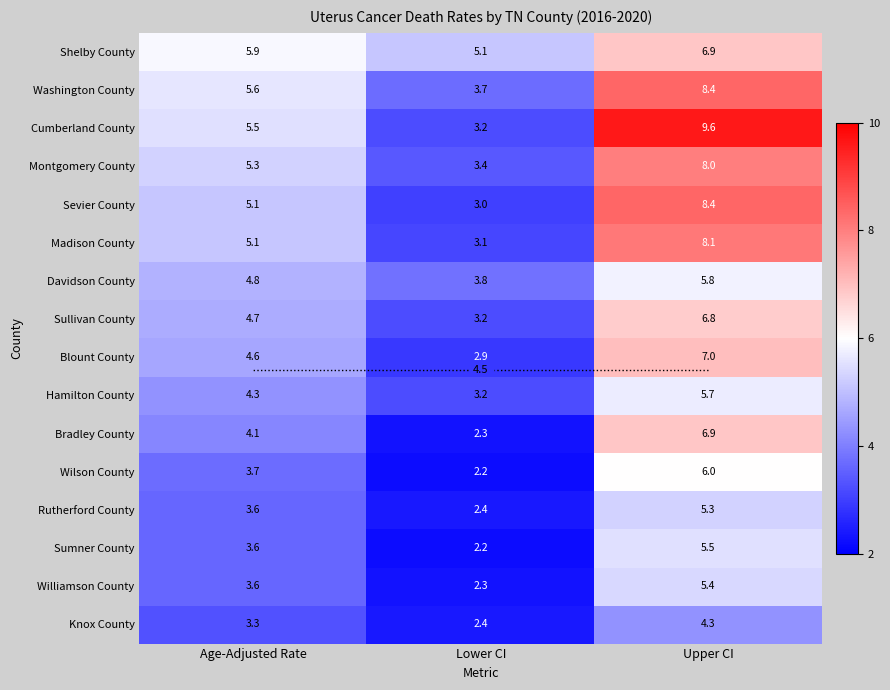

What is the total value across all series at Age-Adjusted Rate?

72.8